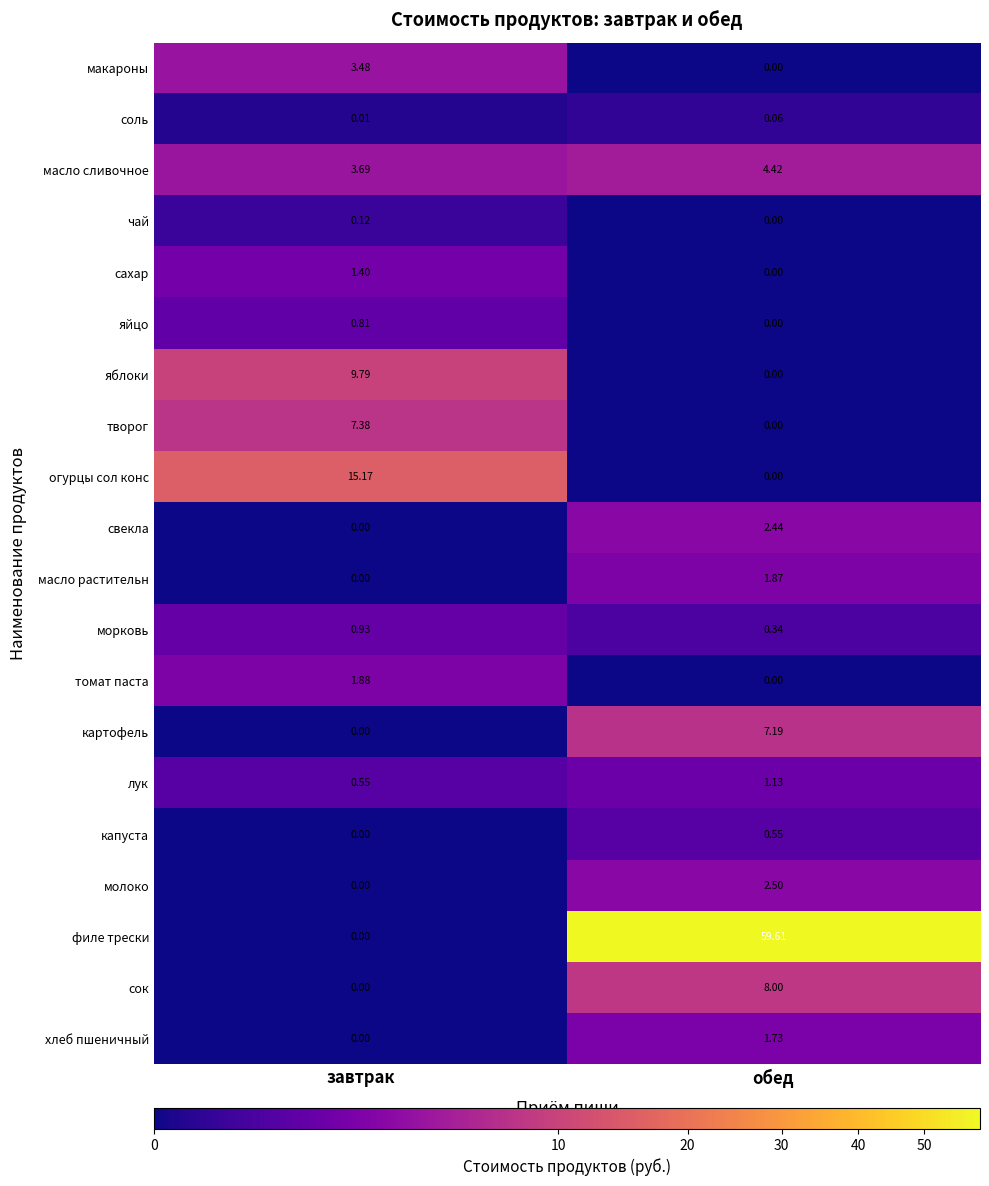

What is the greatest value displayed?

59.6